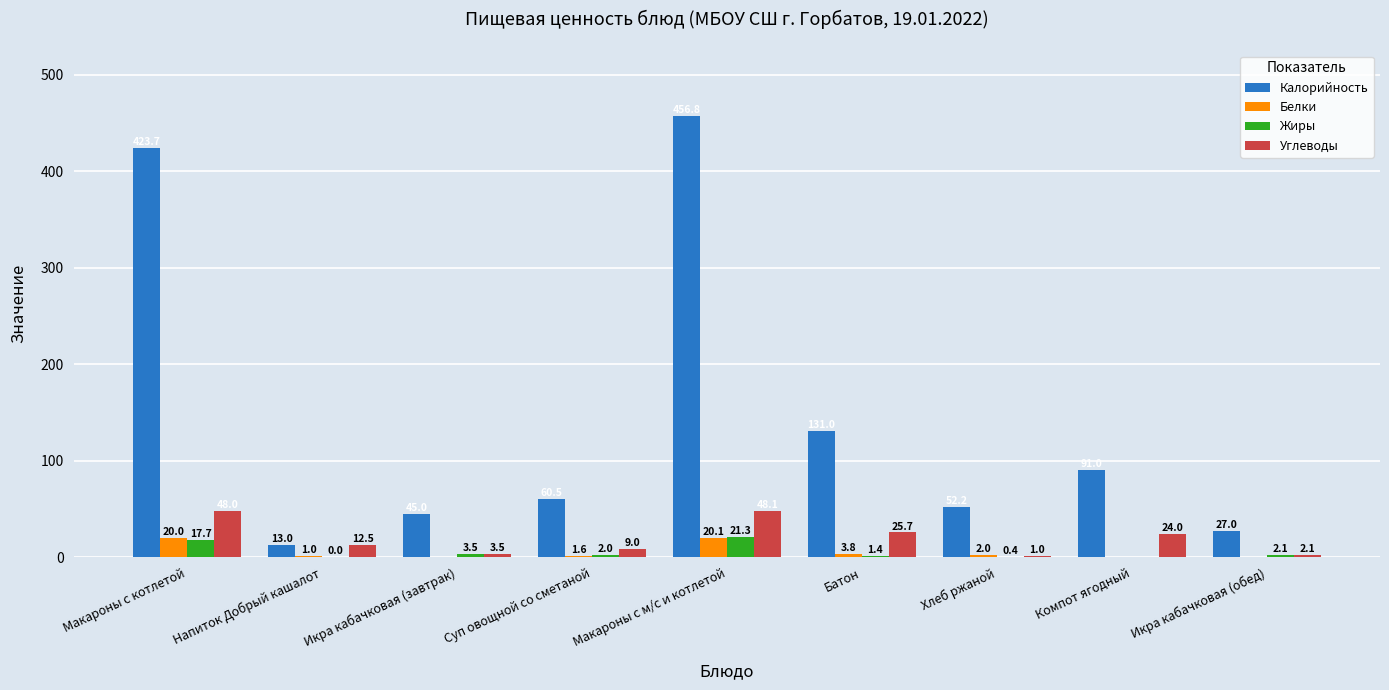

How many distinct data groups are displayed?

4